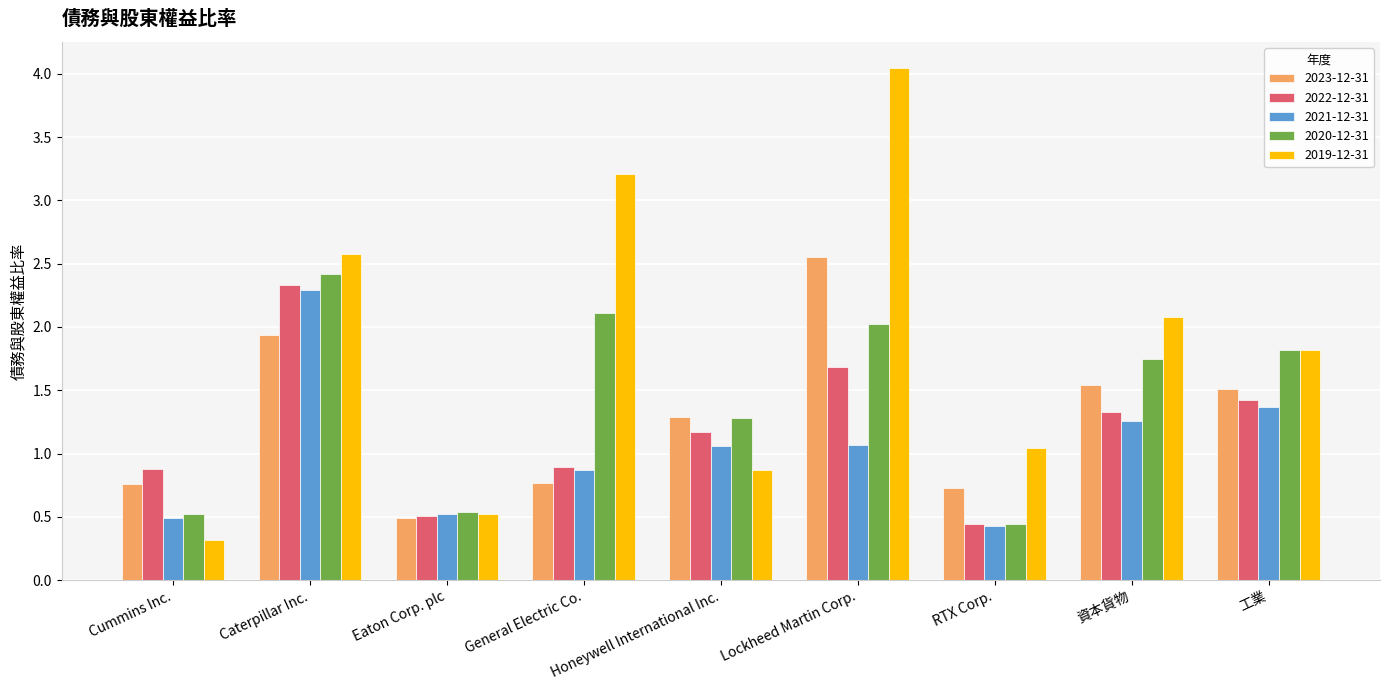

Is the value of 2023-12-31 at Caterpillar Inc. greater than the value of 2019-12-31 at Caterpillar Inc.?

No